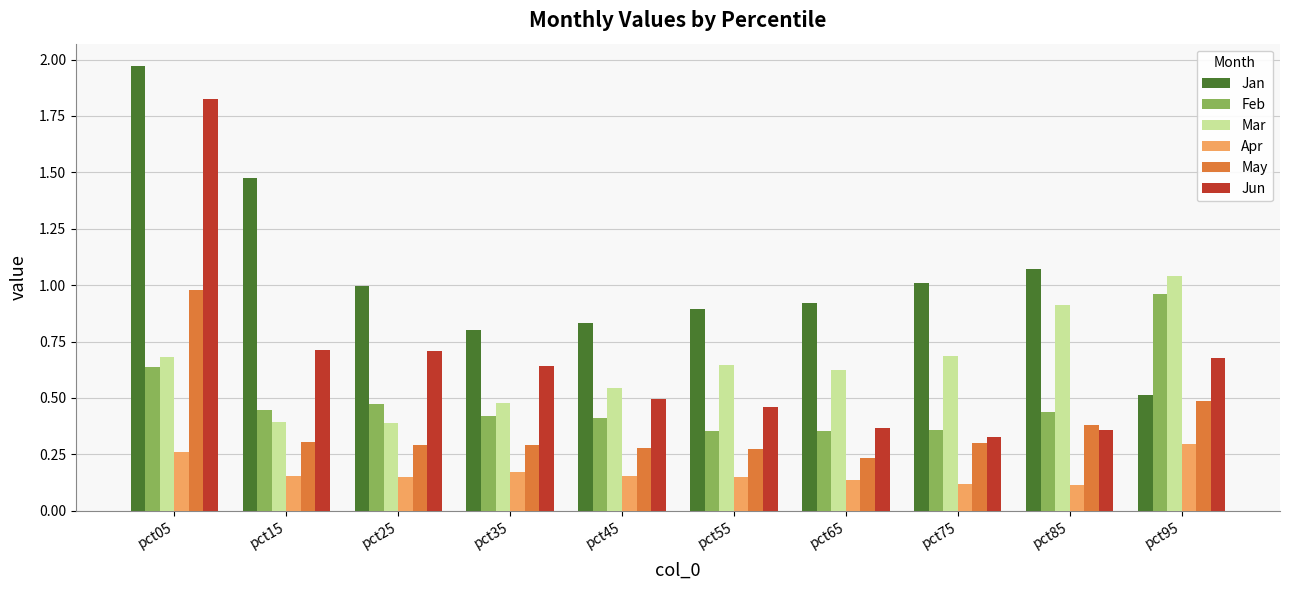

Which category has the highest value in the Feb series?

pct95